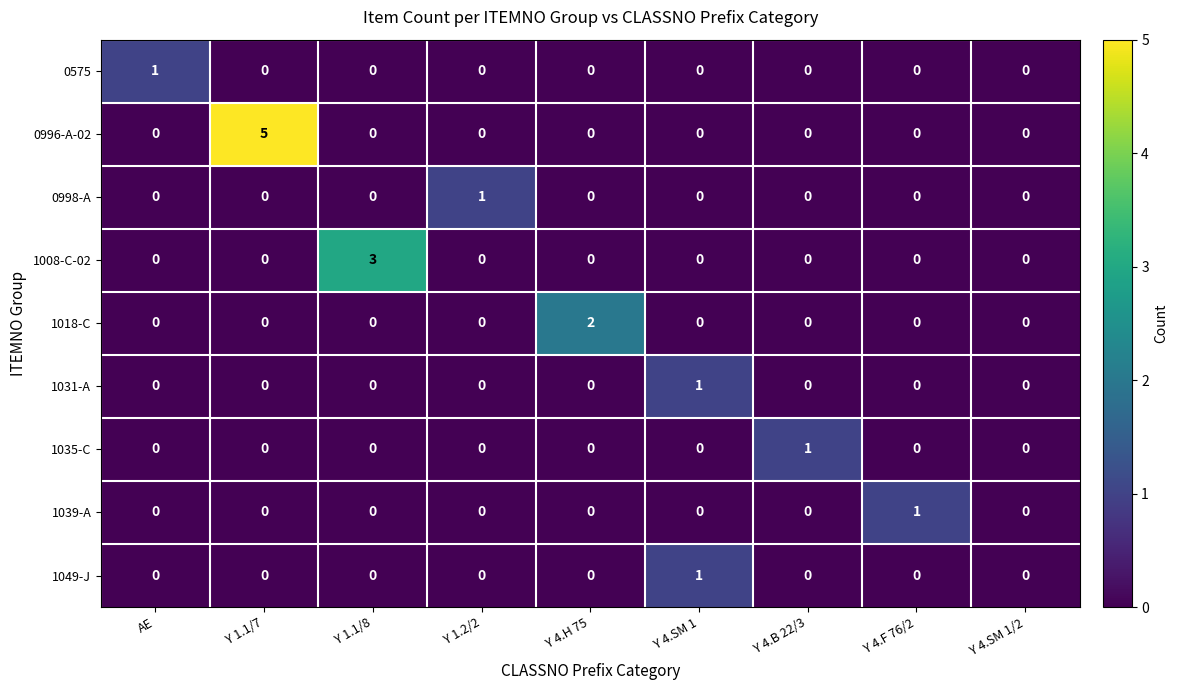

At which category is the sum across all series the highest?

Y 1.1/7